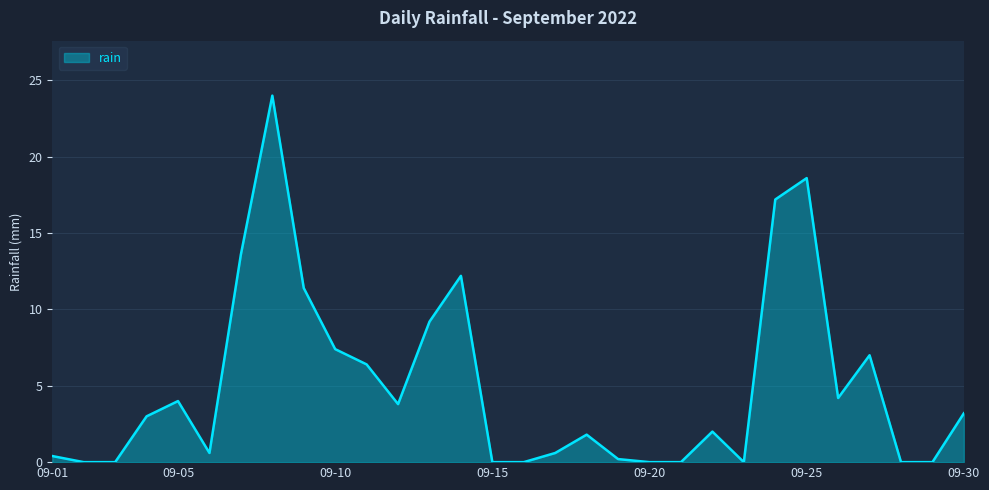

What is the difference between the maximum and minimum values?

24.0